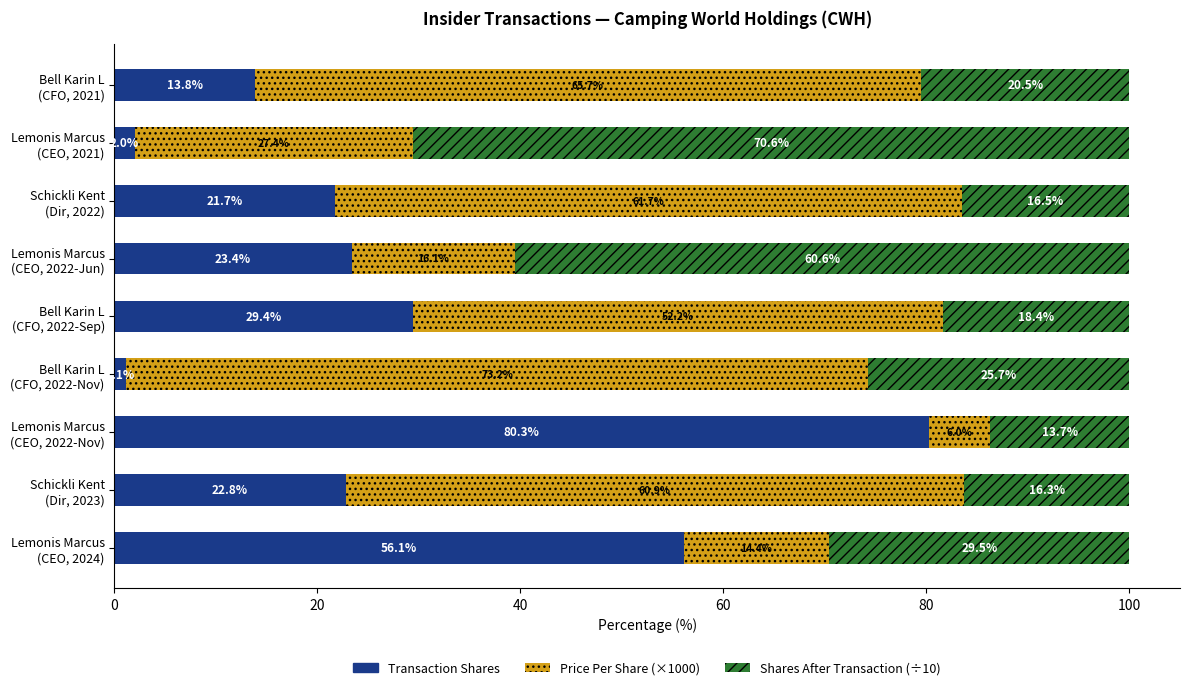

What is the highest value of the Transaction Shares series?

80.3